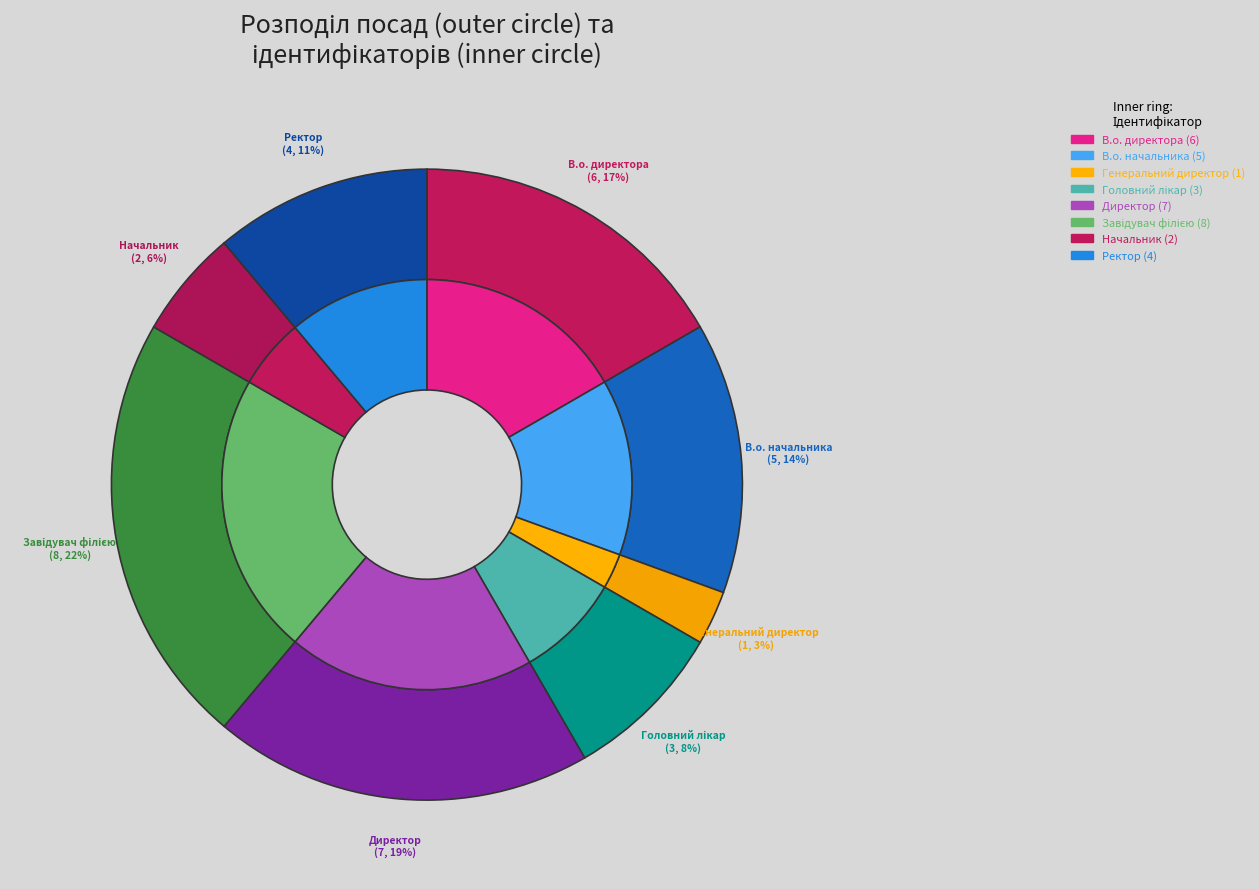

Is it true that Генеральний директор is 10% of the pie?

False